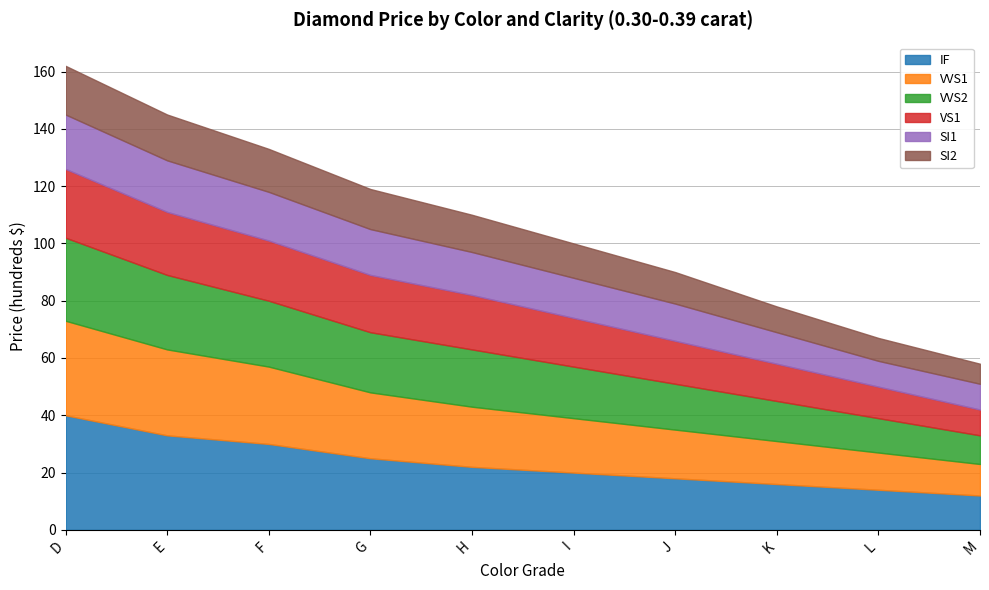

Which series has the largest range (max minus min)?

IF